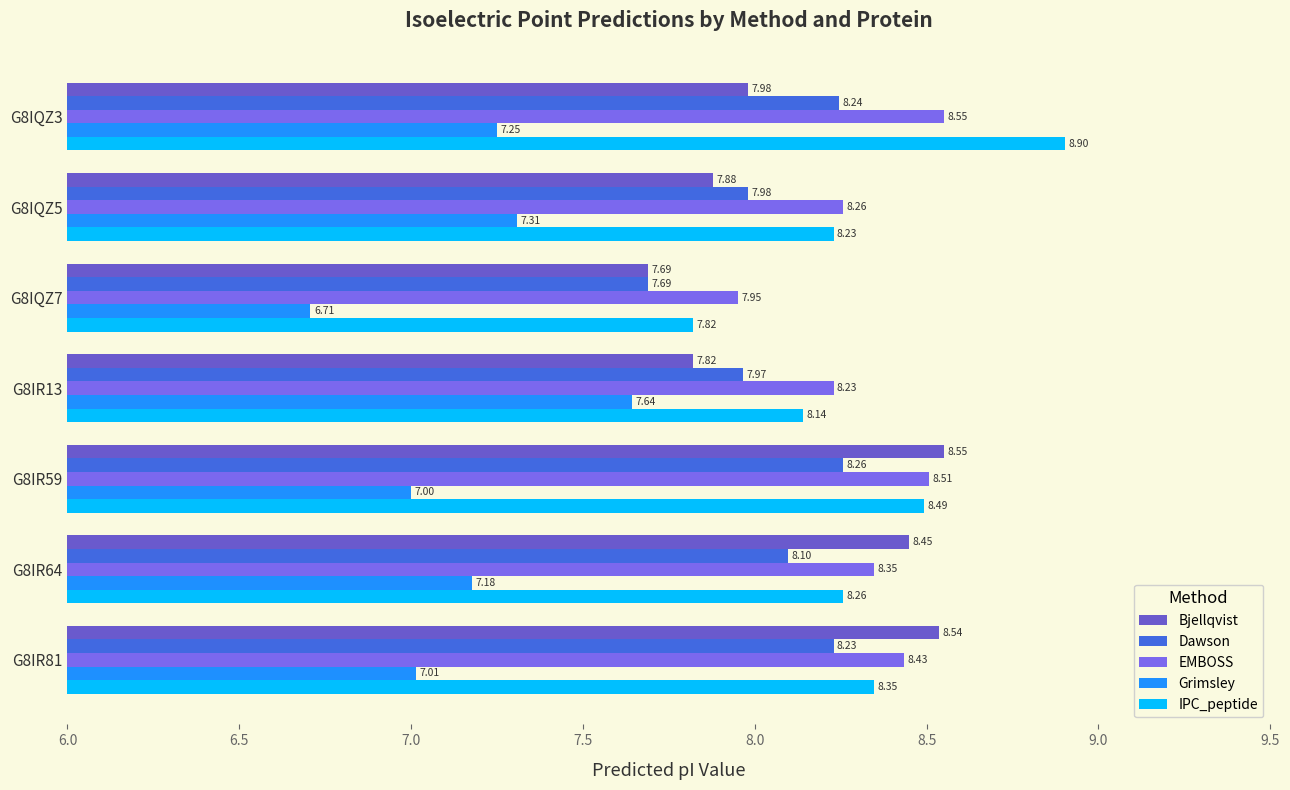

What is the label of the 5th bar from the left?

G8IR59